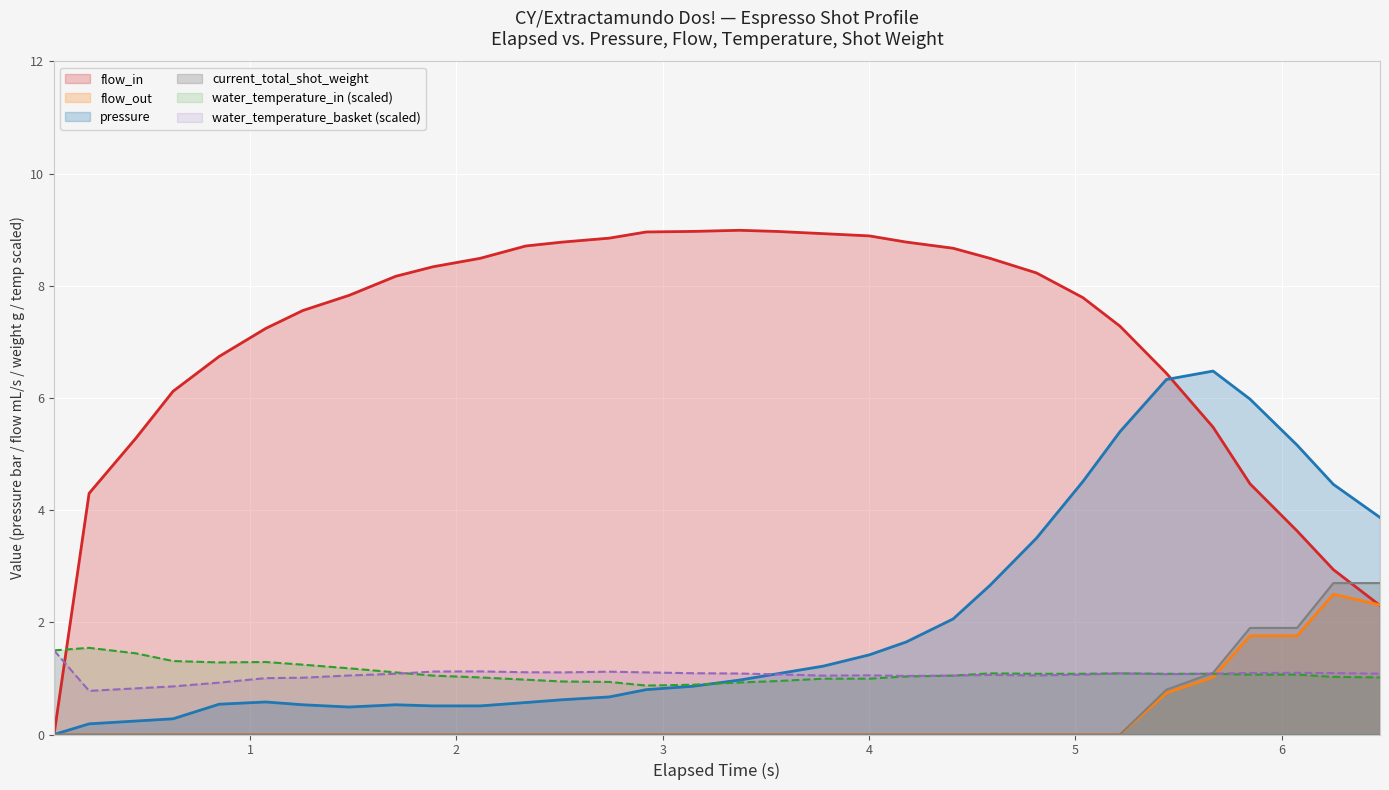

Reading right to left, list all the values displayed in this chart.

pressure: 3.9	4.5	5.2	6.0	6.5	6.3	5.4	4.5	3.5	2.7	2.1	1.6	1.4	1.2	1.1	1.0	0.9	0.8	0.7	0.6	0.6	0.5	0.5	0.5	0.5	0.5	0.6	0.5	0.3	0.2	0.2	0.0
flow_in: 2.3	2.9	3.6	4.5	5.5	6.4	7.3	7.8	8.2	8.5	8.7	8.8	8.9	8.9	9.0	9.0	9.0	9.0	8.8	8.8	8.7	8.5	8.3	8.2	7.8	7.6	7.2	6.7	6.1	5.3	4.3	0.0
flow_out: 2.3	2.5	1.8	1.8	1.0	0.7	0.0	0.0	0.0	0.0	0.0	0.0	0.0	0.0	0.0	0.0	0.0	0.0	0.0	0.0	0.0	0.0	0.0	0.0	0.0	0.0	0.0	0.0	0.0	0.0	0.0	0.0
water_temperature_in: 1.0	1.0	1.1	1.1	1.1	1.1	1.1	1.1	1.1	1.1	1.1	1.0	1.0	1.0	1.0	0.9	0.9	0.9	0.9	0.9	1.0	1.0	1.1	1.1	1.2	1.2	1.3	1.3	1.3	1.4	1.5	1.5
water_temperature_basket: 1.1	1.1	1.1	1.1	1.1	1.1	1.1	1.1	1.1	1.1	1.1	1.0	1.1	1.1	1.1	1.1	1.1	1.1	1.1	1.1	1.1	1.1	1.1	1.1	1.1	1.0	1.0	0.9	0.9	0.8	0.8	1.5
current_total_shot_weight: 2.7	2.7	1.9	1.9	1.1	0.8	0.0	0.0	0.0	0.0	0.0	0.0	0.0	0.0	0.0	0.0	0.0	0.0	0.0	0.0	0.0	0.0	0.0	0.0	0.0	0.0	0.0	0.0	0.0	0.0	0.0	0.0